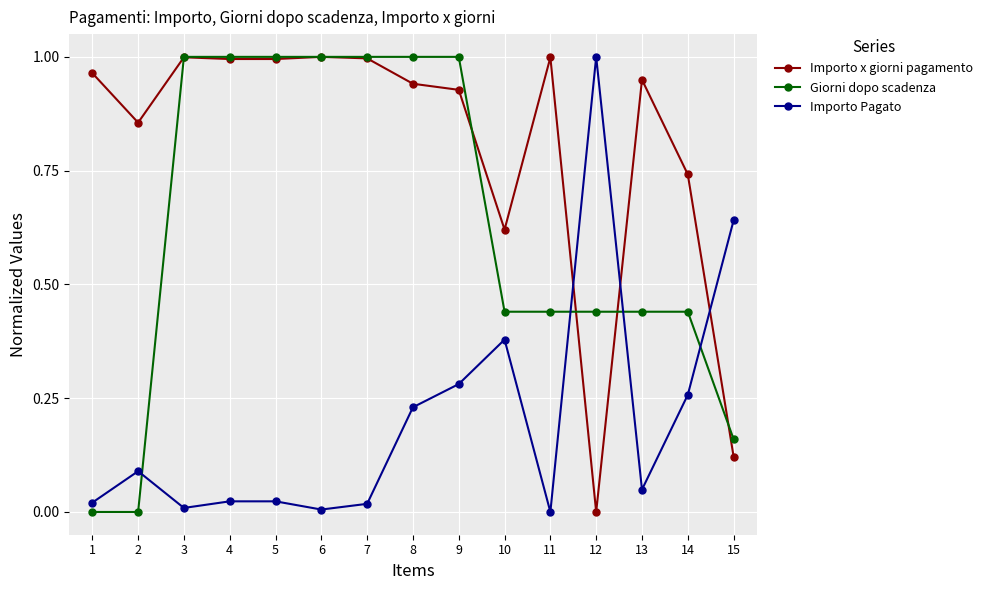

True or false: Importo Pagato and Giorni dopo scadenza intersect in this chart.

True